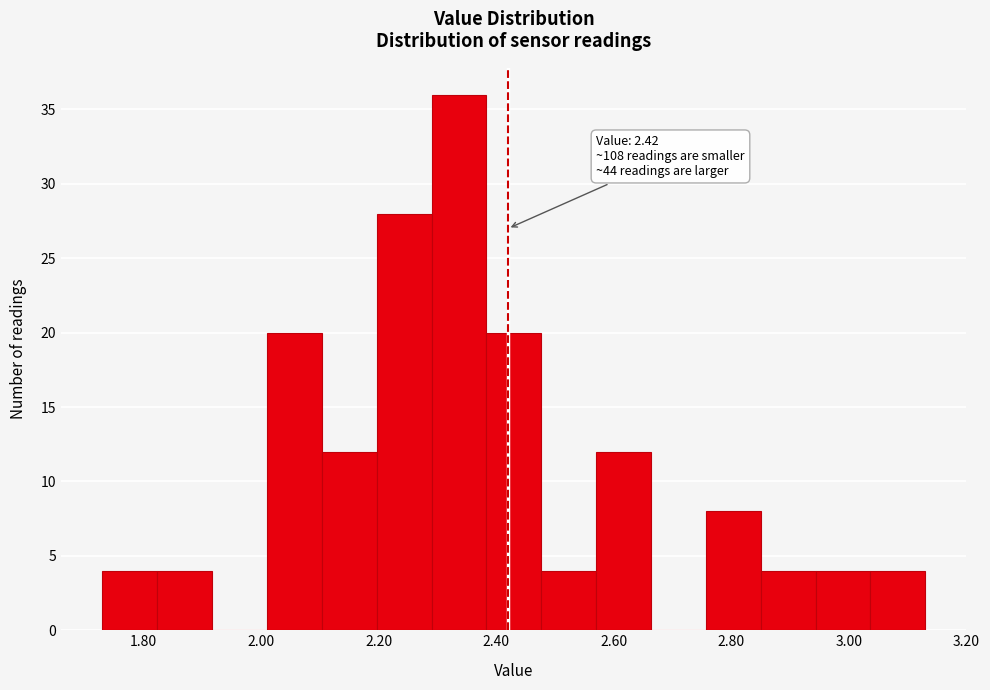

Over which range of the x-axis is the bar tallest?

2.30 to 2.38